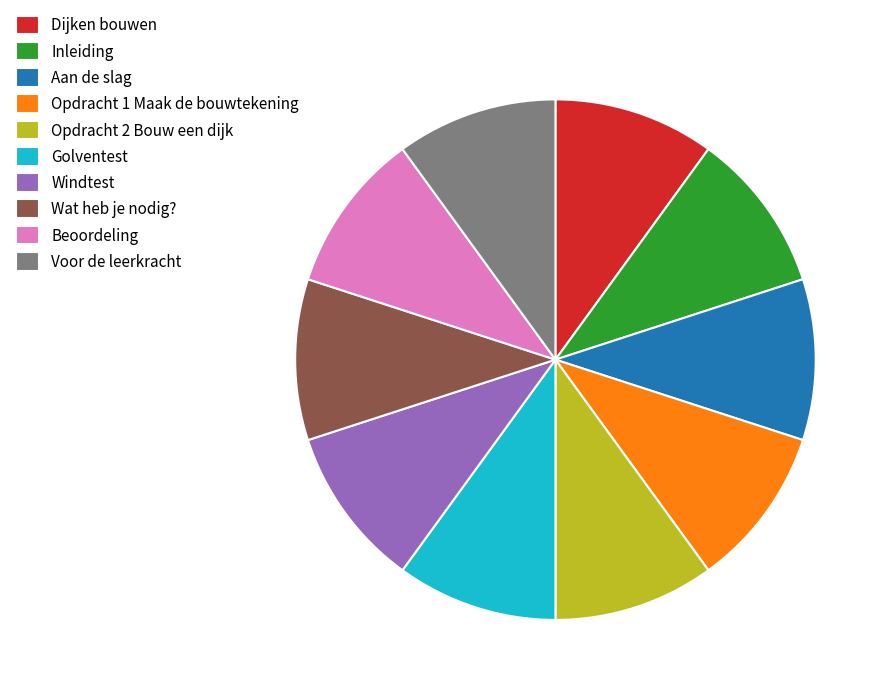

The Voor de leerkracht slice represents 10% of the pie. True or false?

True